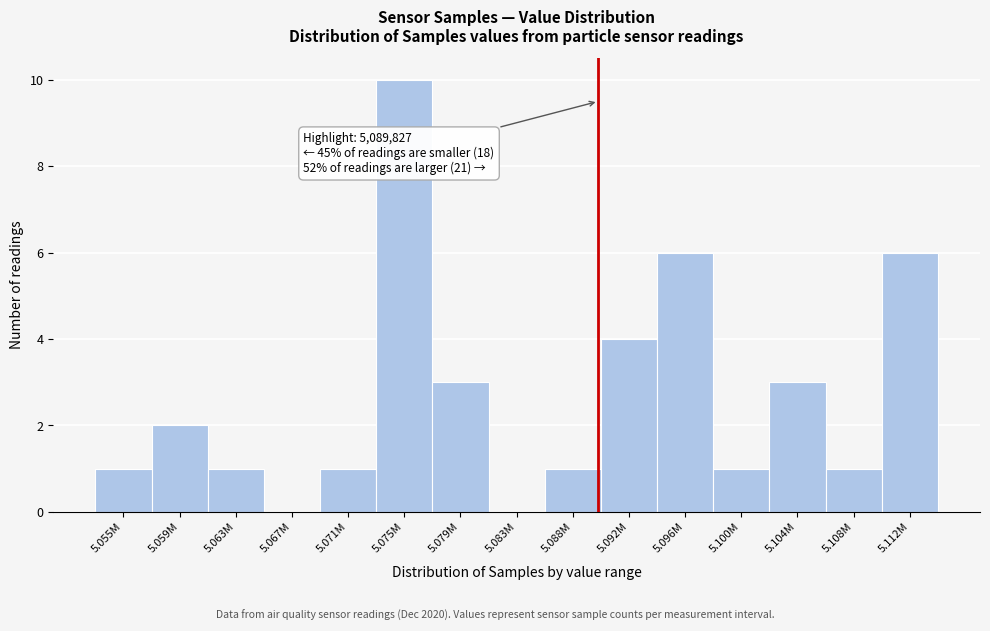

Reading left to right, extract all data points from this chart.

5.055M=1	5.059M=2	5.063M=1	5.067M=0	5.071M=1	5.075M=10	5.079M=3	5.083M=0	5.088M=1	5.092M=4	5.096M=6	5.100M=1	5.104M=3	5.108M=1	5.112M=6